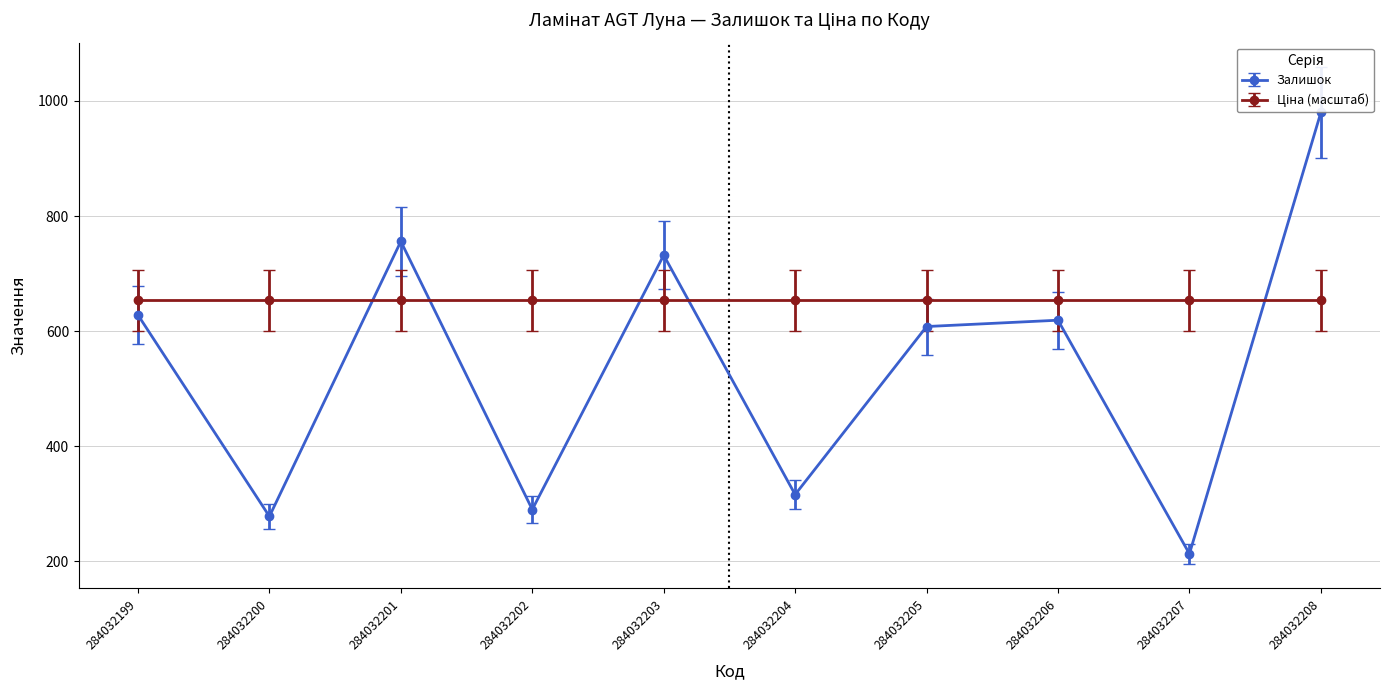

What is the difference between the maximum and minimum values?

767